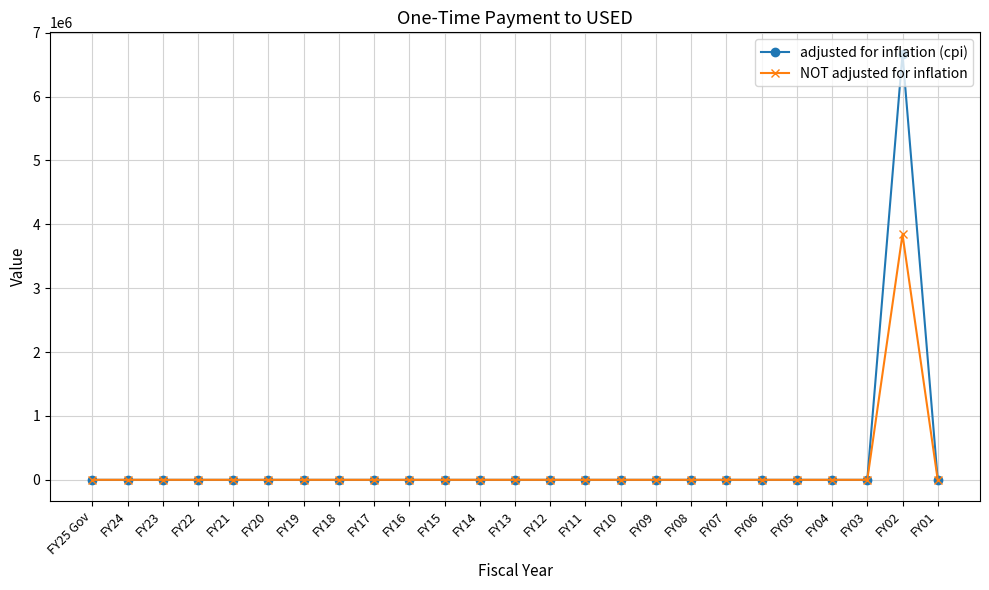

What is the label of the 21st point from the right?

FY21